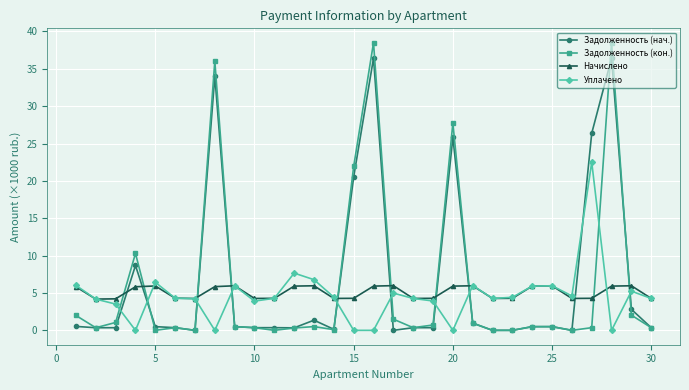

How many times do Уплачено and Задолженность (кон.) cross each other?

10